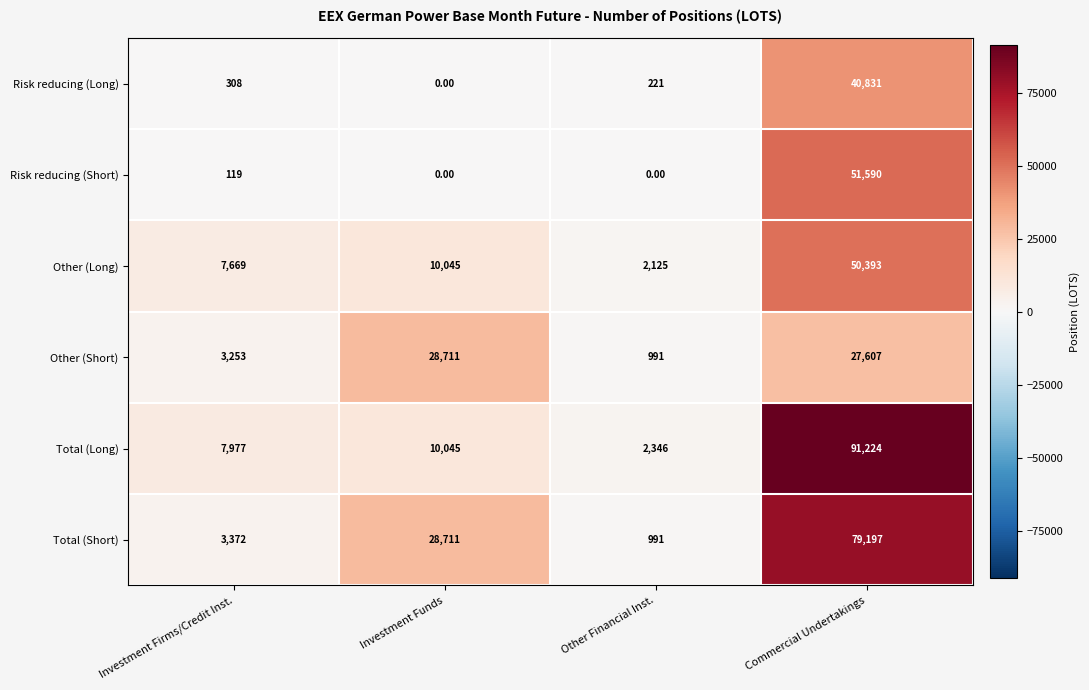

Is the value of Total (Long) at Commercial Undertakings greater than the value of Risk reducing (Short) at Investment Firms/Credit Inst.?

Yes